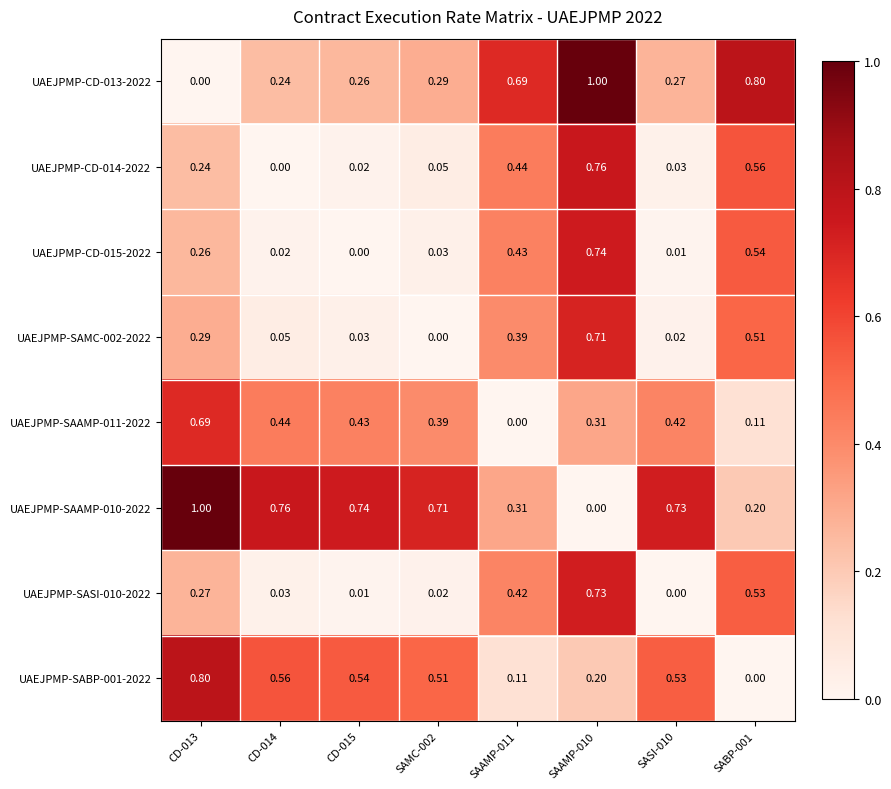

Is the value of UAEJPMP-SAMC-002-2022 at SABP-001 greater than the value of UAEJPMP-CD-013-2022 at SAAMP-010?

No